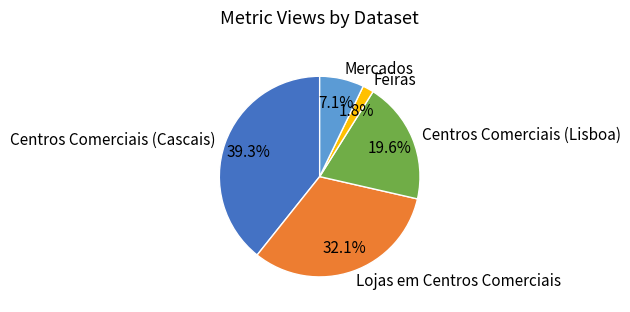

Is Mercados the majority of the pie?

No